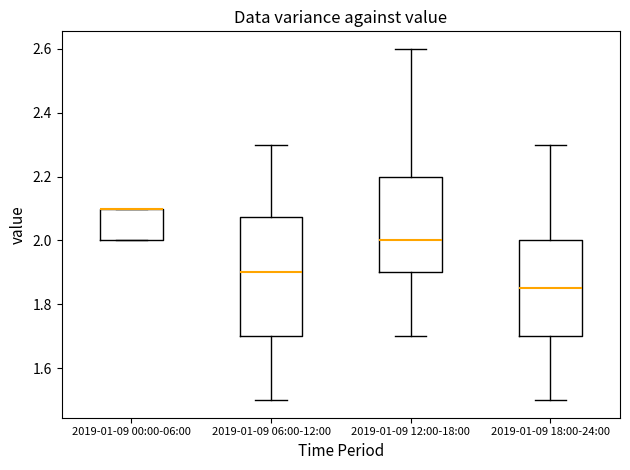

Which box is the tallest, from its lower edge to its upper edge?

2019-01-09 06:00-12:00